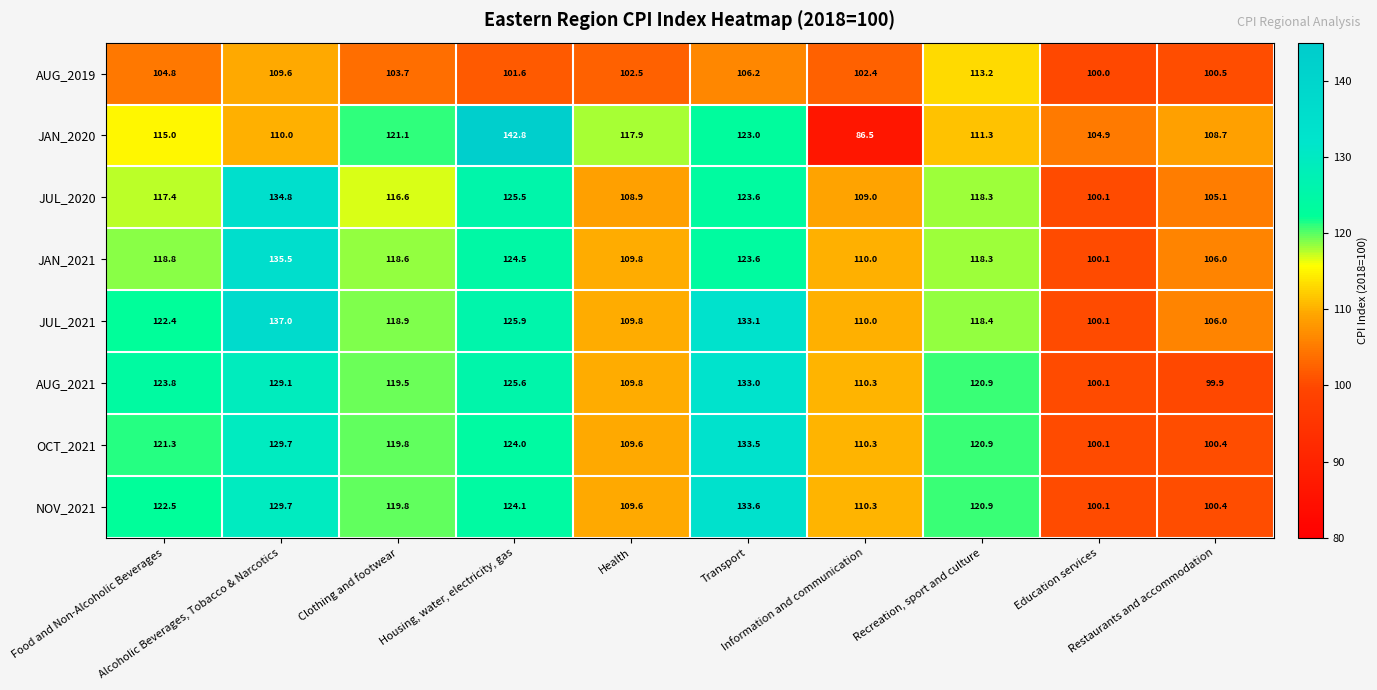

Which series has the largest total across all categories?

JUL_2021